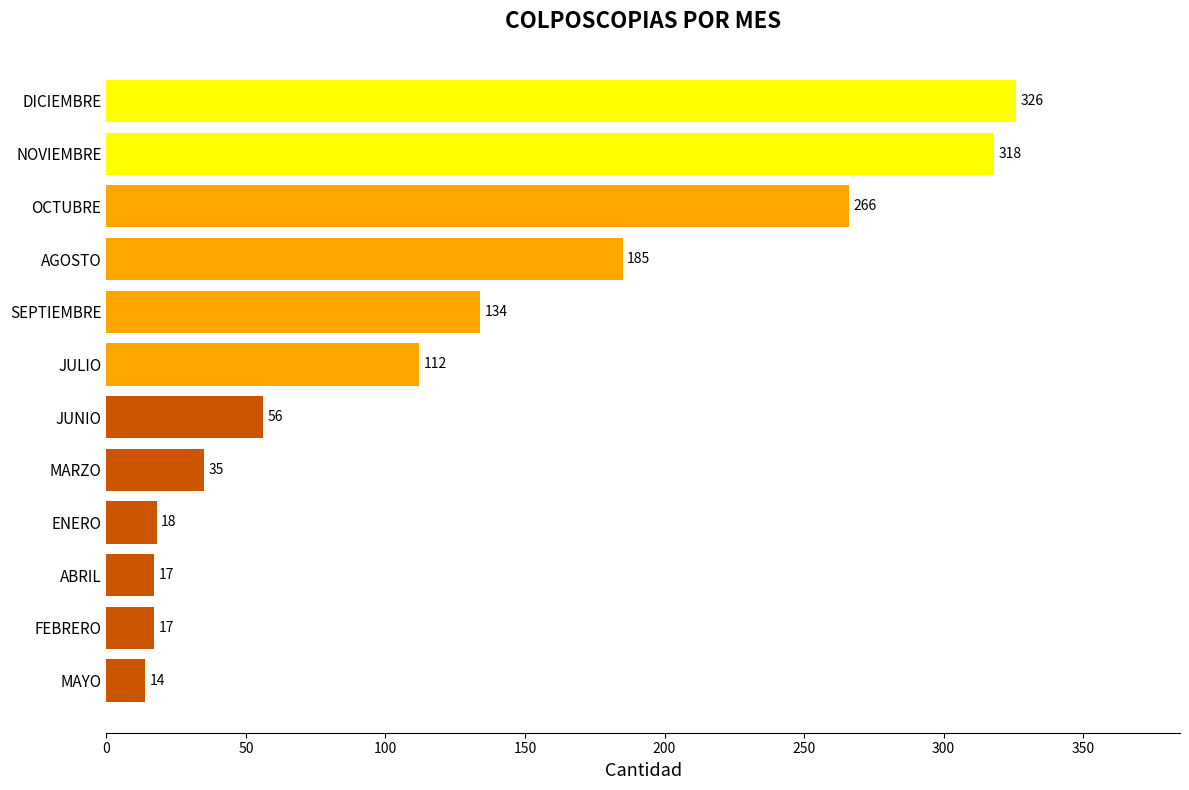

What is the difference between the values at JULIO and FEBRERO?

95